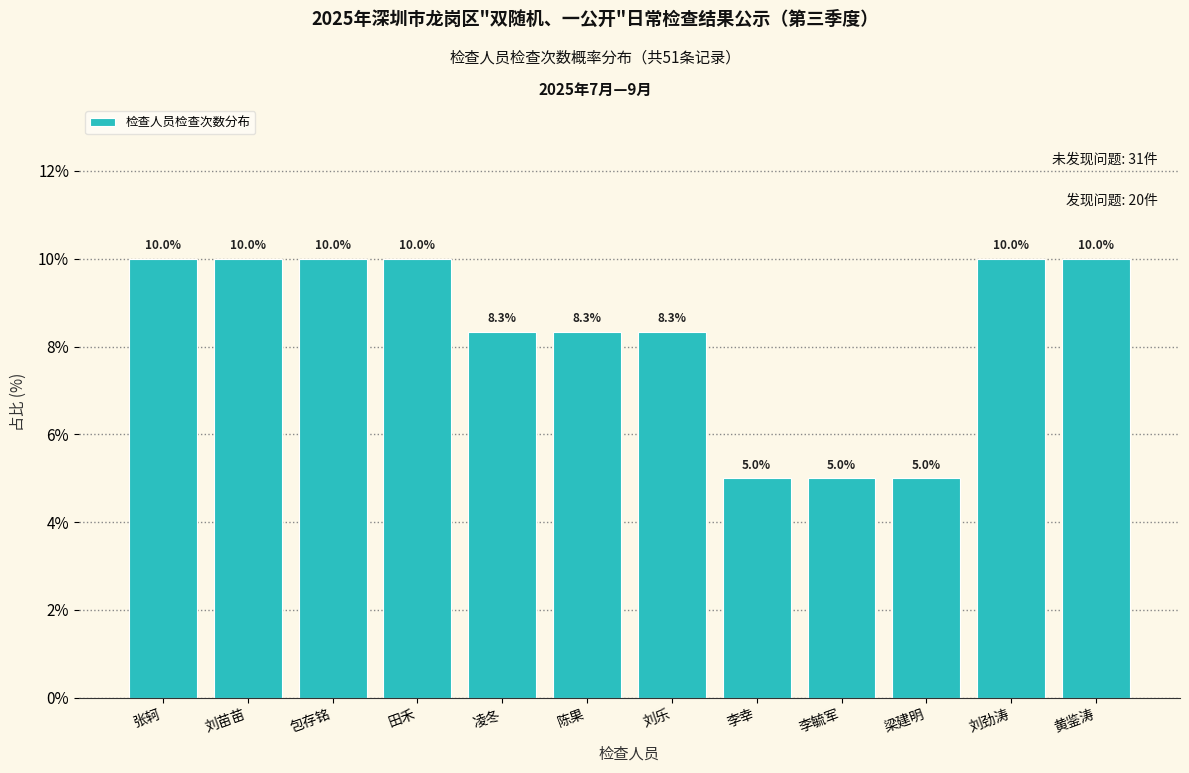

Reading left to right, transcribe all the data shown in this chart.

10.0	10.0	10.0	10.0	8.3	8.3	8.3	5.0	5.0	5.0	10.0	10.0